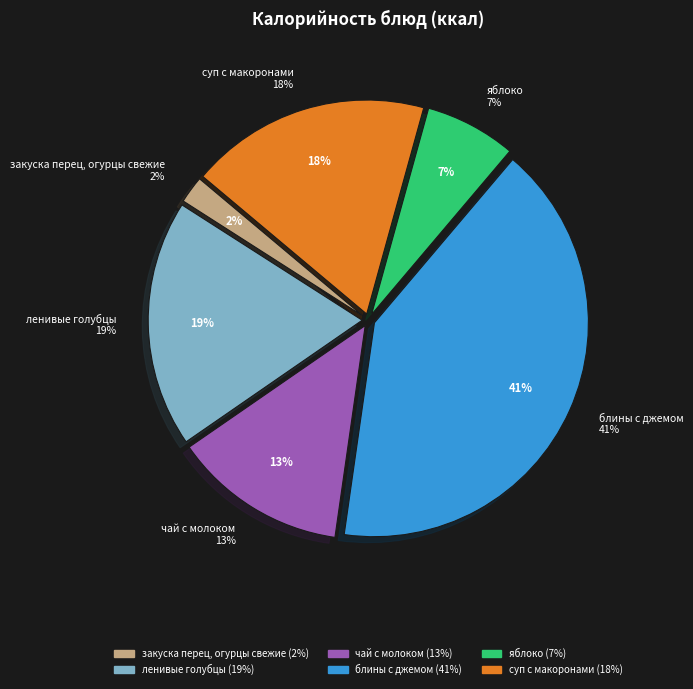

Count the number of slices in the pie.

6